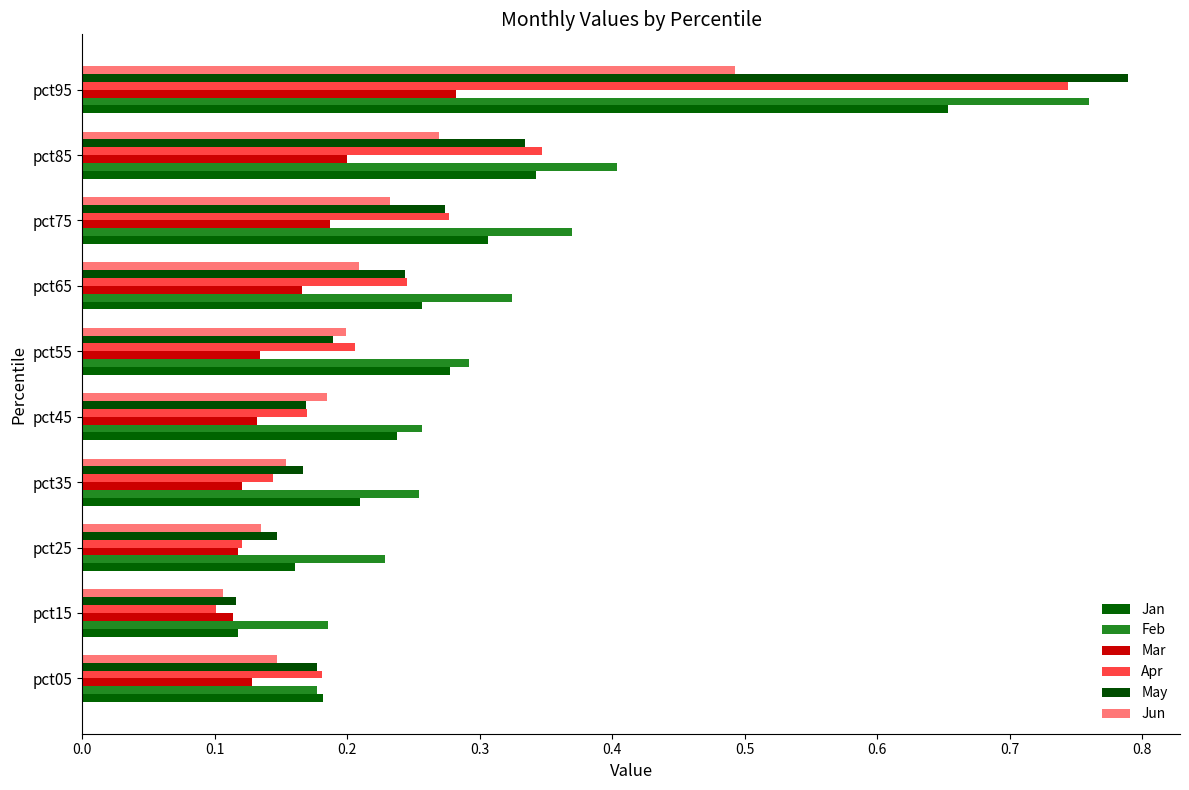

How many data points does each series have?

10